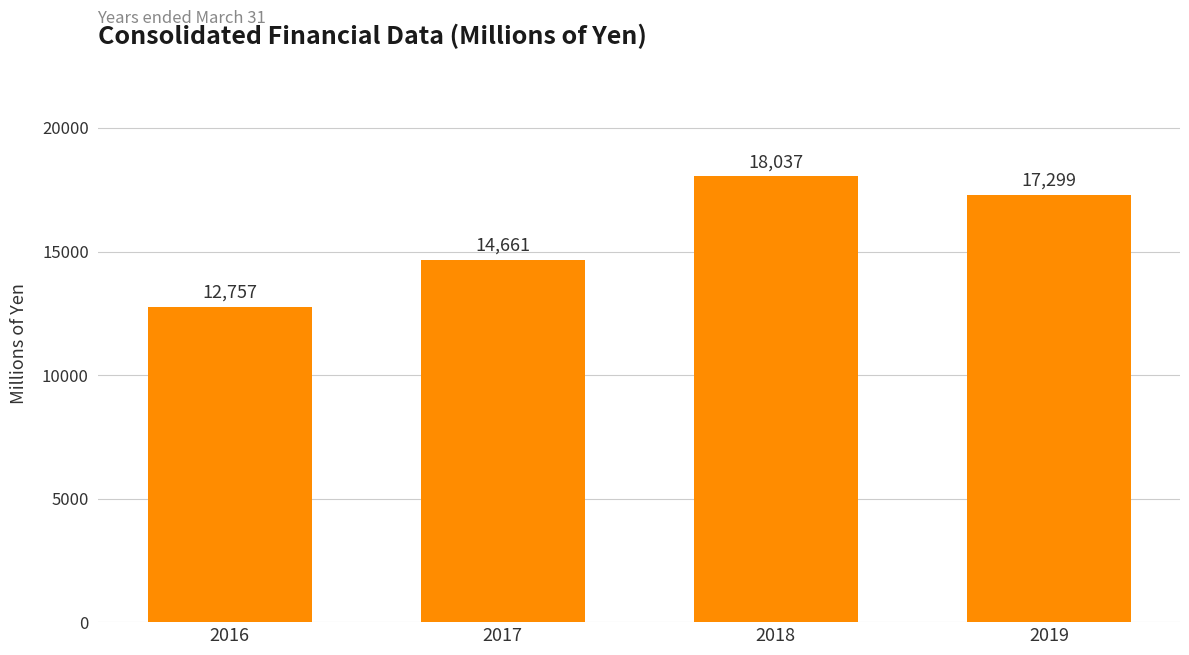

Between 2017 and 2016, which is larger?

2017